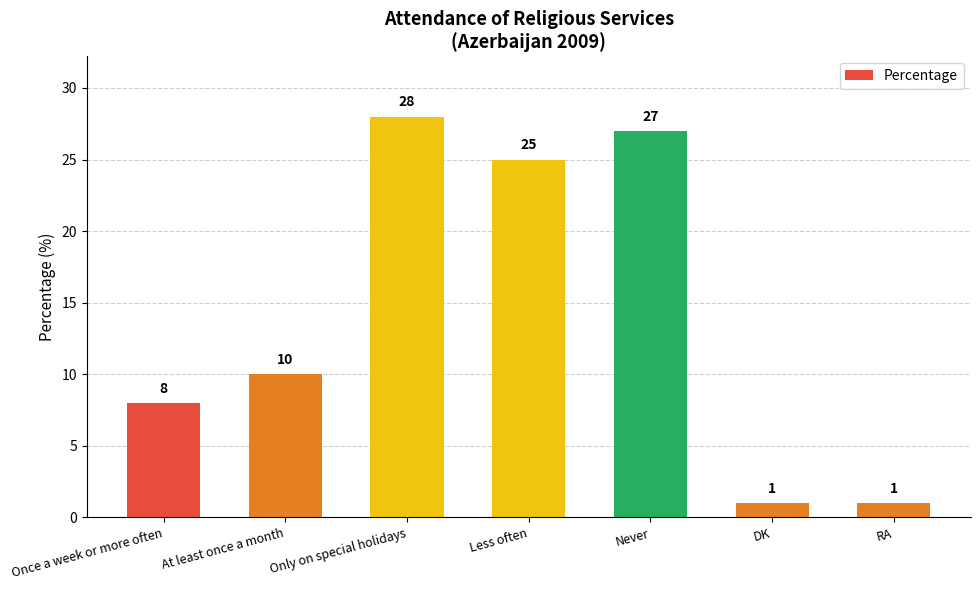

How many data points does each series have?

7